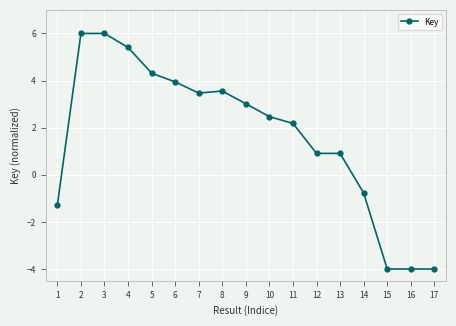

The value at 16 is -6.8. True or false?

False